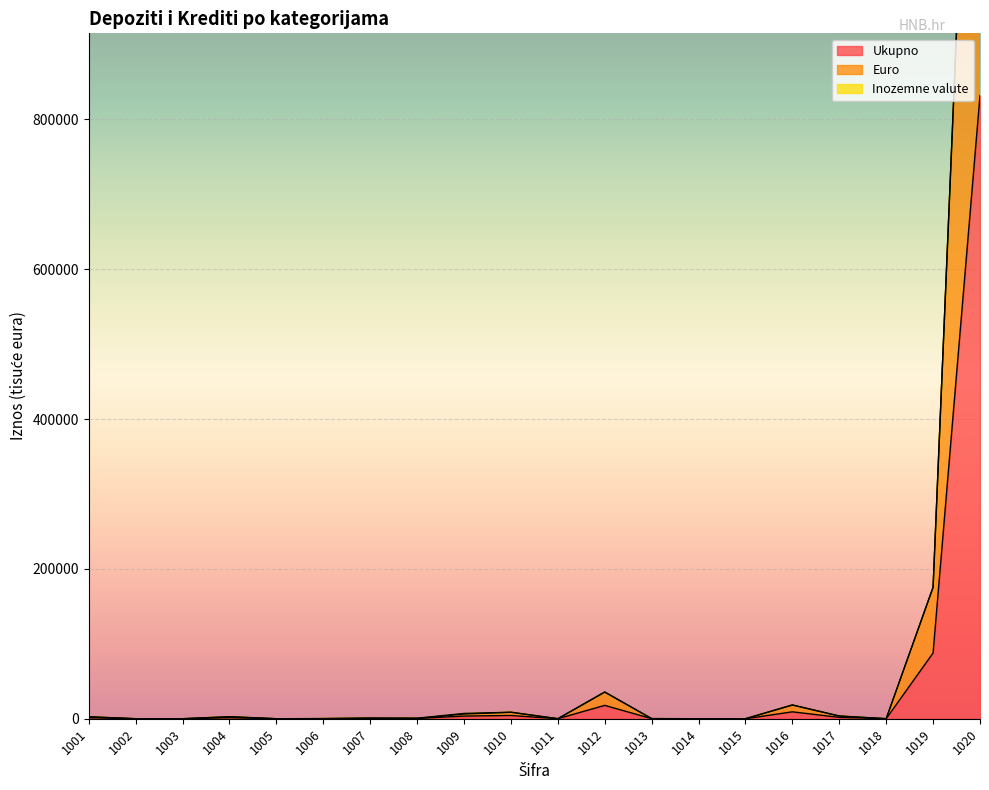

List the labels in order of Euro value, smallest first.

1002, 1003, 1005, 1014, 1015, 1018, 1011, 1013, 1006, 1008, 1007, 1001, 1004, 1017, 1009, 1010, 1016, 1012, 1019, 1020